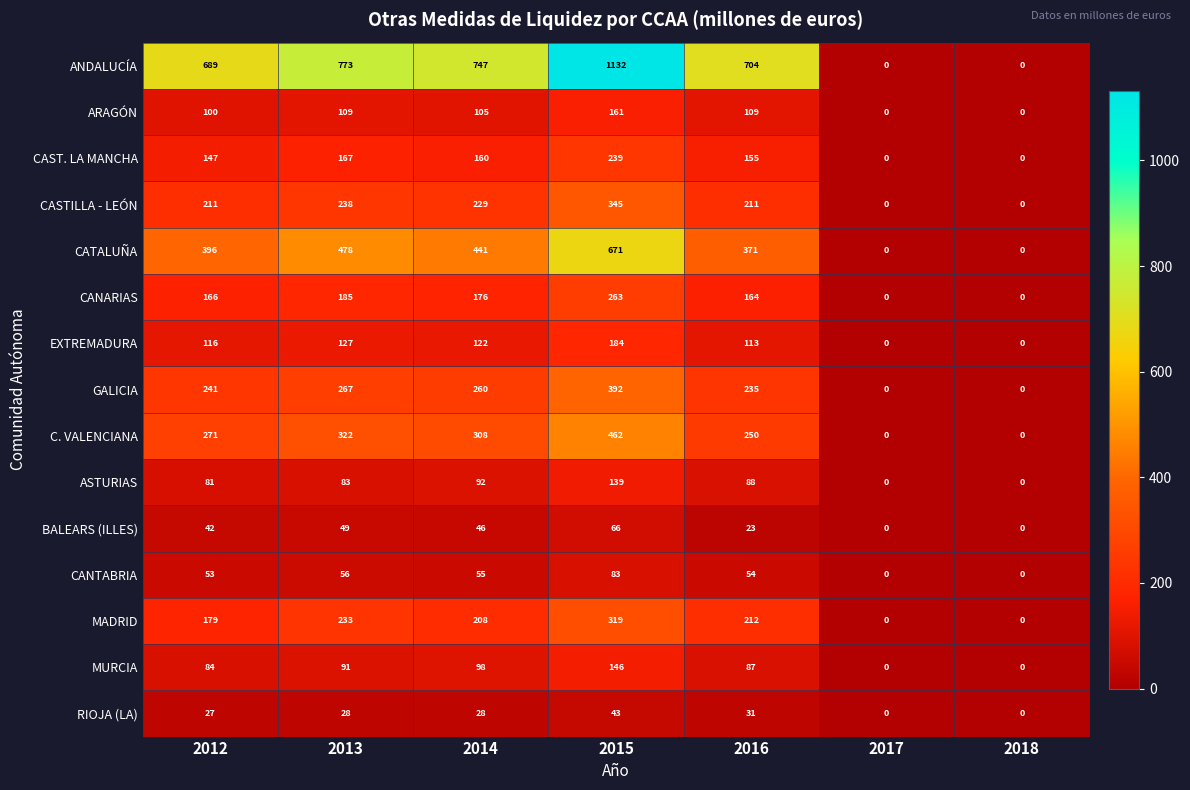

At 2016, list the series in order from smallest to largest.

BALEARS (ILLES), RIOJA (LA), CANTABRIA, MURCIA, ASTURIAS, ARAGÓN, EXTREMADURA, CAST. LA MANCHA, CANARIAS, CASTILLA - LEÓN, MADRID, GALICIA, C. VALENCIANA, CATALUÑA, ANDALUCÍA